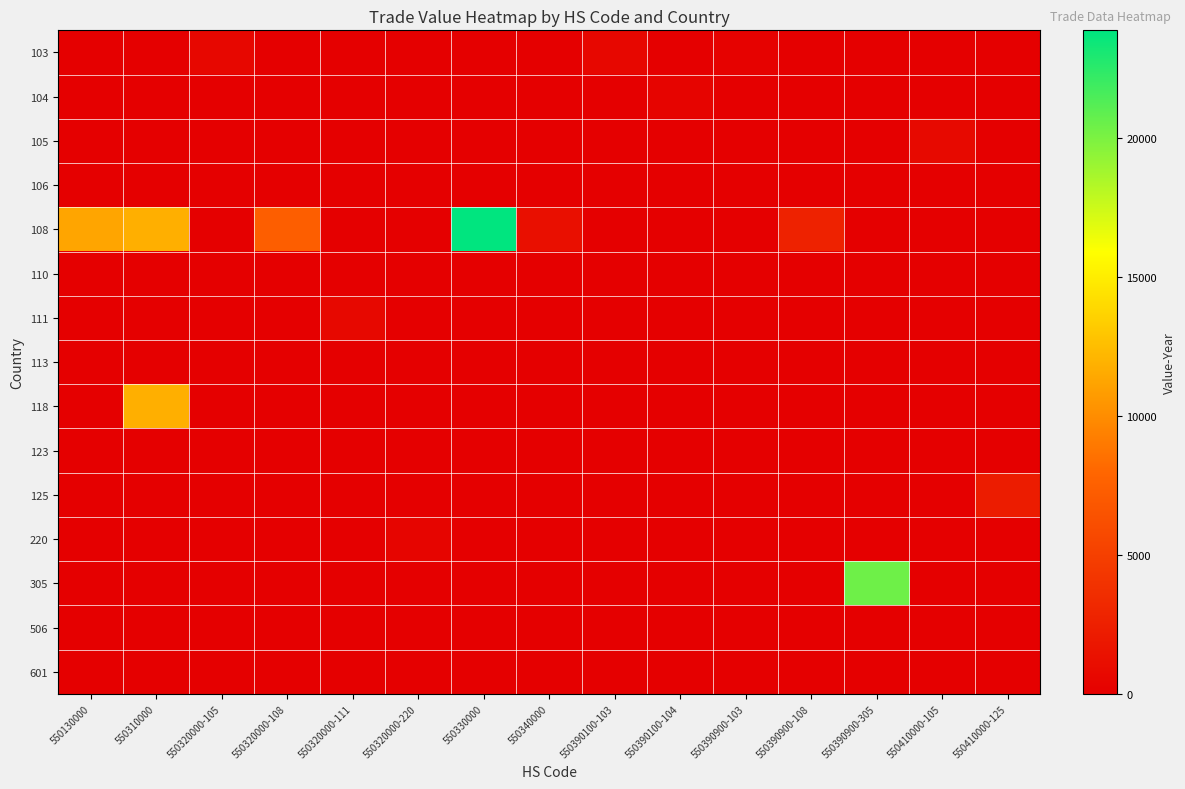

Reading left to right, extract all data points from this chart.

103: 550130000=0	550310000=0	550320000-105=572	550320000-108=0	550320000-111=0	550320000-220=0	550330000=0	550340000=0	550390100-103=572	550390100-104=0	550390900-103=260	550390900-108=0	550390900-305=0	550410000-105=0	550410000-125=0
104: 550130000=0	550310000=0	550320000-105=0	550320000-108=0	550320000-111=0	550320000-220=0	550330000=0	550340000=0	550390100-103=0	550390100-104=373	550390900-103=0	550390900-108=0	550390900-305=0	550410000-105=0	550410000-125=0
105: 550130000=0	550310000=0	550320000-105=0	550320000-108=0	550320000-111=0	550320000-220=0	550330000=0	550340000=0	550390100-103=0	550390100-104=0	550390900-103=0	550390900-108=0	550390900-305=0	550410000-105=778	550410000-125=0
106: 550130000=0	550310000=0	550320000-105=0	550320000-108=0	550320000-111=0	550320000-220=0	550330000=0	550340000=0	550390100-103=0	550390100-104=0	550390900-103=0	550390900-108=0	550390900-305=0	550410000-105=0	550410000-125=0
108: 550130000=11282	550310000=11777	550320000-105=0	550320000-108=7326	550320000-111=0	550320000-220=0	550330000=23871	550340000=1225	550390100-103=0	550390100-104=0	550390900-103=0	550390900-108=2750	550390900-305=0	550410000-105=0	550410000-125=0
110: 550130000=0	550310000=0	550320000-105=0	550320000-108=0	550320000-111=0	550320000-220=0	550330000=0	550340000=0	550390100-103=0	550390100-104=0	550390900-103=0	550390900-108=0	550390900-305=0	550410000-105=0	550410000-125=0
111: 550130000=0	550310000=0	550320000-105=0	550320000-108=0	550320000-111=658	550320000-220=0	550330000=0	550340000=0	550390100-103=0	550390100-104=0	550390900-103=0	550390900-108=0	550390900-305=0	550410000-105=0	550410000-125=0
113: 550130000=0	550310000=0	550320000-105=0	550320000-108=0	550320000-111=0	550320000-220=0	550330000=0	550340000=0	550390100-103=0	550390100-104=0	550390900-103=0	550390900-108=0	550390900-305=0	550410000-105=0	550410000-125=0
118: 550130000=0	550310000=11777	550320000-105=0	550320000-108=0	550320000-111=0	550320000-220=0	550330000=0	550340000=0	550390100-103=0	550390100-104=0	550390900-103=0	550390900-108=0	550390900-305=0	550410000-105=0	550410000-125=0
123: 550130000=0	550310000=0	550320000-105=0	550320000-108=0	550320000-111=0	550320000-220=0	550330000=0	550340000=0	550390100-103=0	550390100-104=0	550390900-103=0	550390900-108=0	550390900-305=0	550410000-105=0	550410000-125=0
125: 550130000=0	550310000=0	550320000-105=0	550320000-108=0	550320000-111=0	550320000-220=0	550330000=0	550340000=0	550390100-103=0	550390100-104=0	550390900-103=0	550390900-108=0	550390900-305=0	550410000-105=0	550410000-125=2199
220: 550130000=0	550310000=0	550320000-105=0	550320000-108=0	550320000-111=0	550320000-220=494	550330000=0	550340000=0	550390100-103=0	550390100-104=0	550390900-103=0	550390900-108=0	550390900-305=0	550410000-105=0	550410000-125=0
305: 550130000=0	550310000=0	550320000-105=0	550320000-108=0	550320000-111=0	550320000-220=0	550330000=0	550340000=0	550390100-103=0	550390100-104=0	550390900-103=0	550390900-108=0	550390900-305=20416	550410000-105=0	550410000-125=0
506: 550130000=0	550310000=0	550320000-105=0	550320000-108=0	550320000-111=0	550320000-220=0	550330000=0	550340000=0	550390100-103=0	550390100-104=0	550390900-103=0	550390900-108=0	550390900-305=0	550410000-105=0	550410000-125=0
601: 550130000=0	550310000=0	550320000-105=0	550320000-108=0	550320000-111=0	550320000-220=0	550330000=0	550340000=0	550390100-103=0	550390100-104=0	550390900-103=0	550390900-108=0	550390900-305=0	550410000-105=0	550410000-125=0